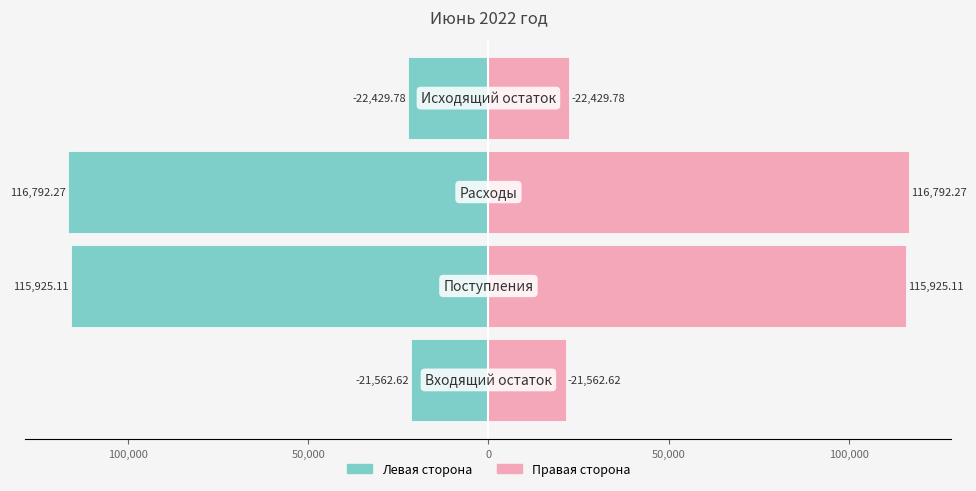

True or false: col_1 (правый) has a value of 30641.0 at 0.

False